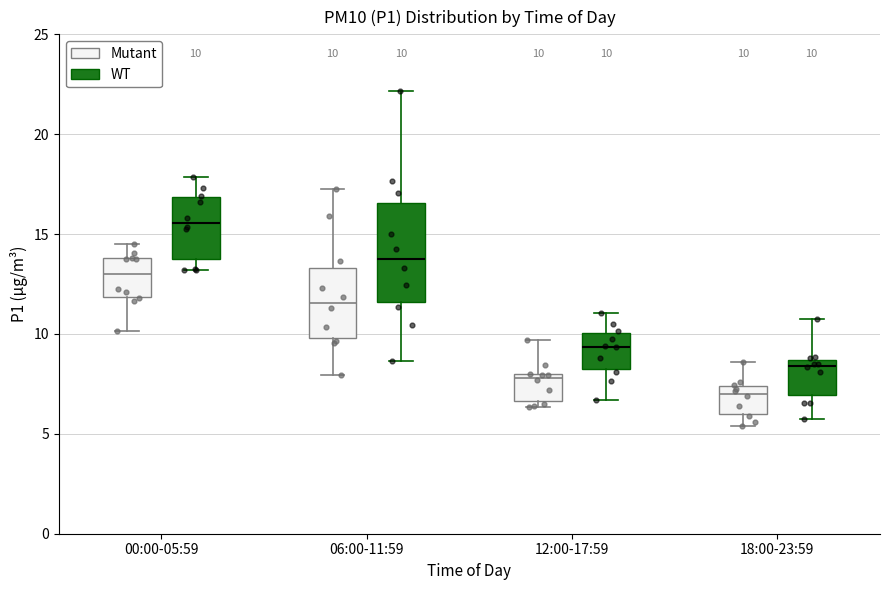

Comparing the boxes themselves (not the whiskers), which one is the tallest?

06:00-11:59 (WT)